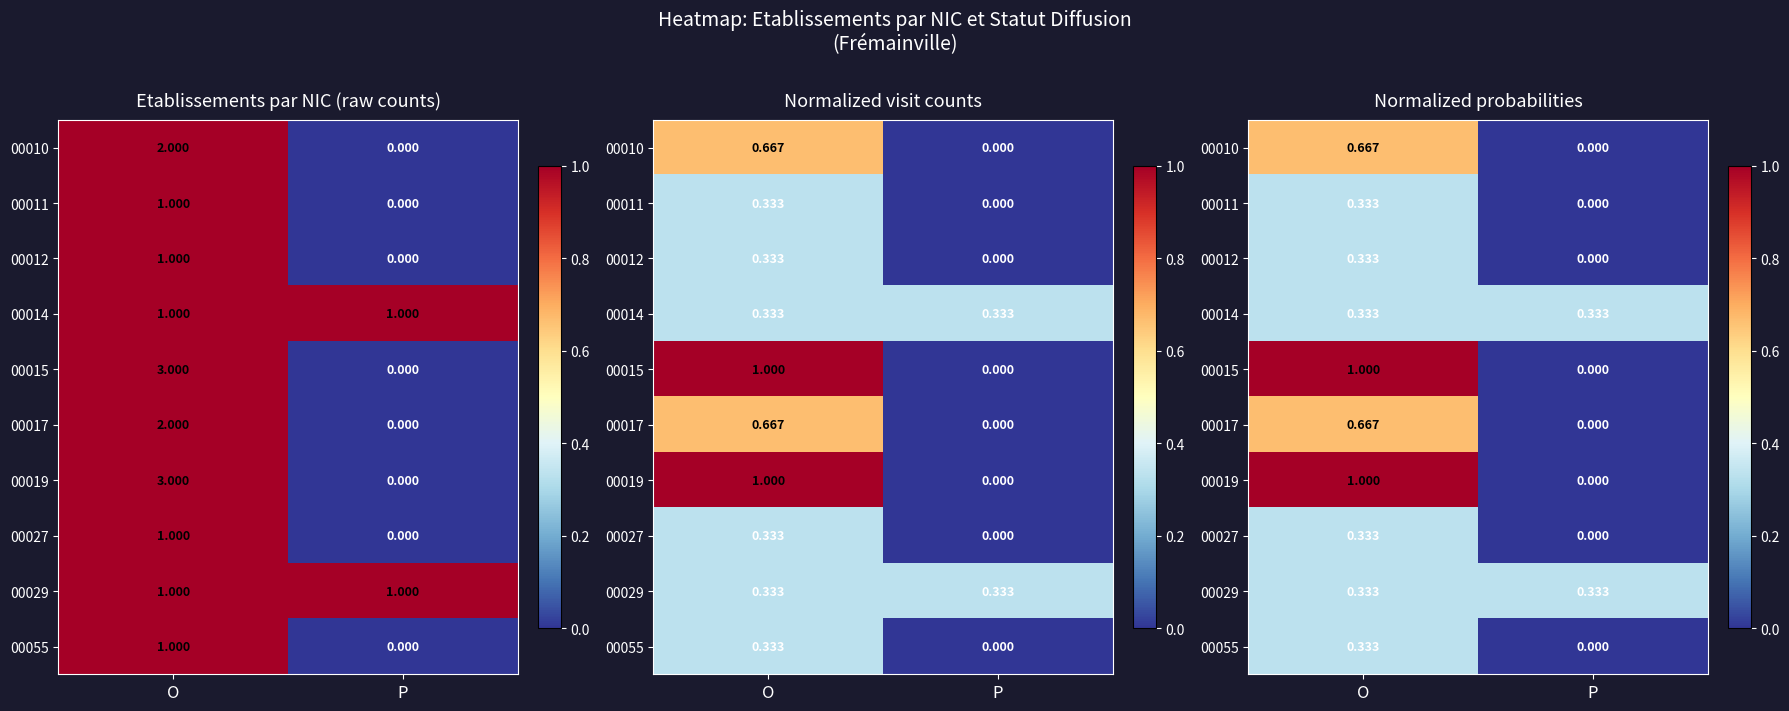

Which series has the largest total across all categories?

00015